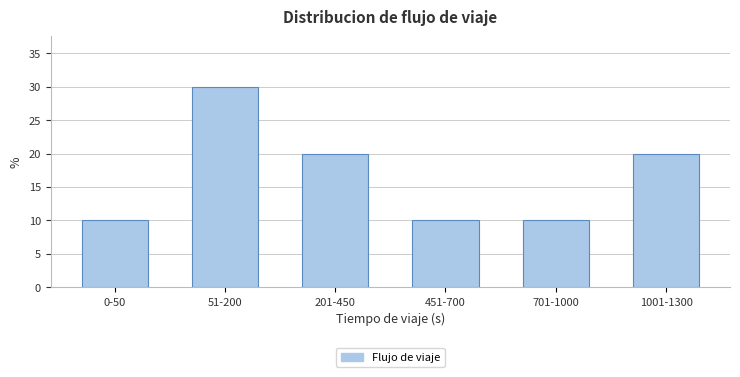

Reading right to left, what are all the values shown in this chart?

20	10	10	20	30	10